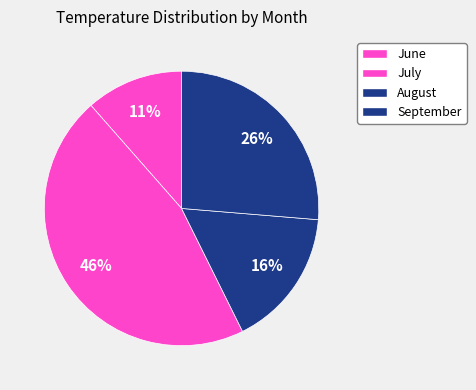

How many slices are in this pie chart?

4